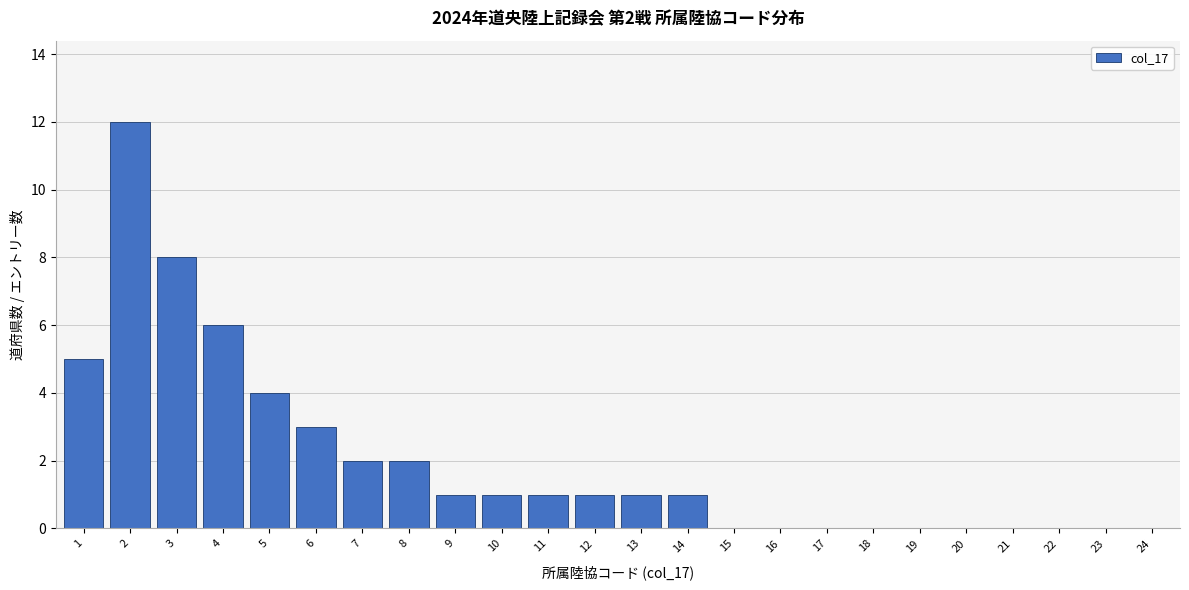

Reading left to right, transcribe all the data shown in this chart.

1=5	2=12	3=8	4=6	5=4	6=3	7=2	8=2	9=1	10=1	11=1	12=1	13=1	14=1	15=0	16=0	17=0	18=0	19=0	20=0	21=0	22=0	23=0	24=0